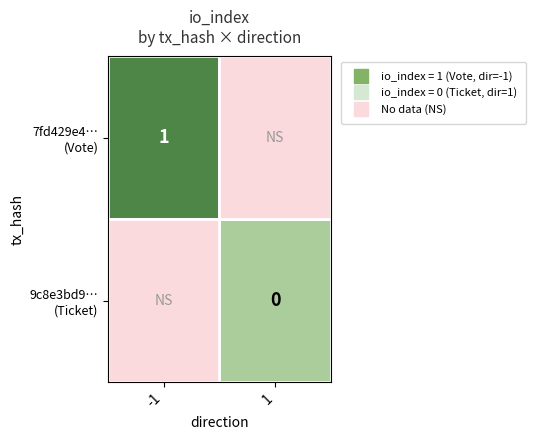

Rank the series by their maximum value, from highest to lowest.

7fd429e4… (Vote), 9c8e3bd9… (Ticket)